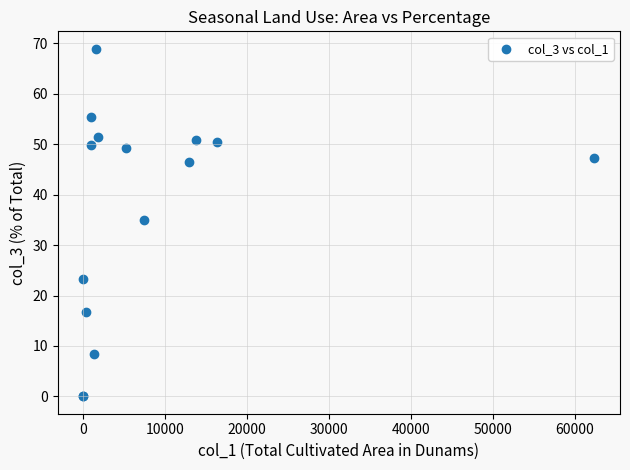

What Y value in the scatter plot is closest to 34?

35.1